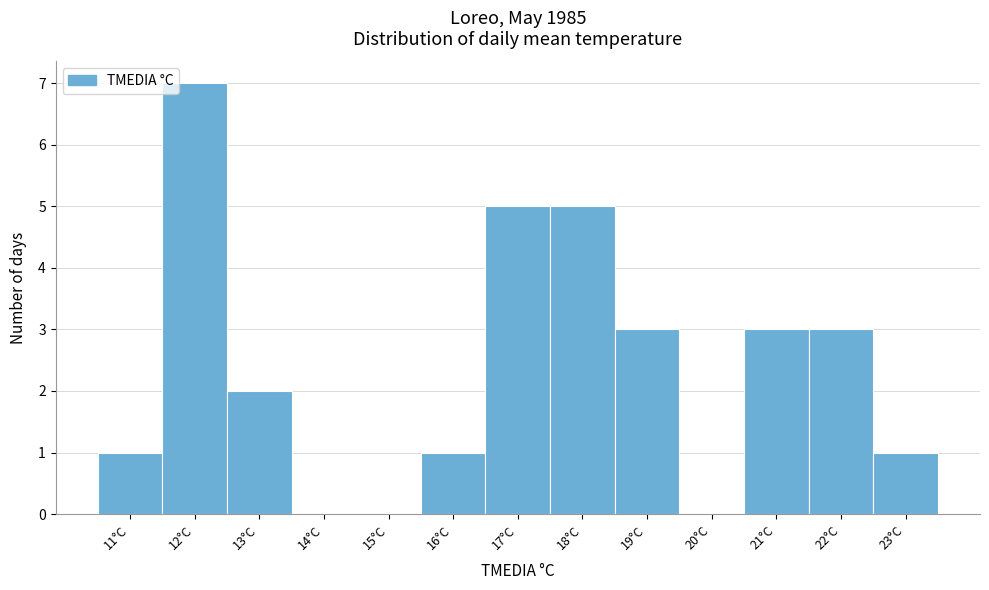

Reading left to right, list every bar in this chart as the range it spans on the x-axis followed by its height. The values are not printed on the chart, so give them approximately, as read against the axis.

10.5 to 11.5: 1
11.5 to 12.5: 7
12.5 to 13.5: 2
13.5 to 14.5: 0
14.5 to 15.5: 0
15.5 to 16.5: 1
16.5 to 17.5: 5
17.5 to 18.5: 5
18.5 to 19.5: 3
19.5 to 20.5: 0
20.5 to 21.5: 3
21.5 to 22.5: 3
22.5 to 23.5: 1